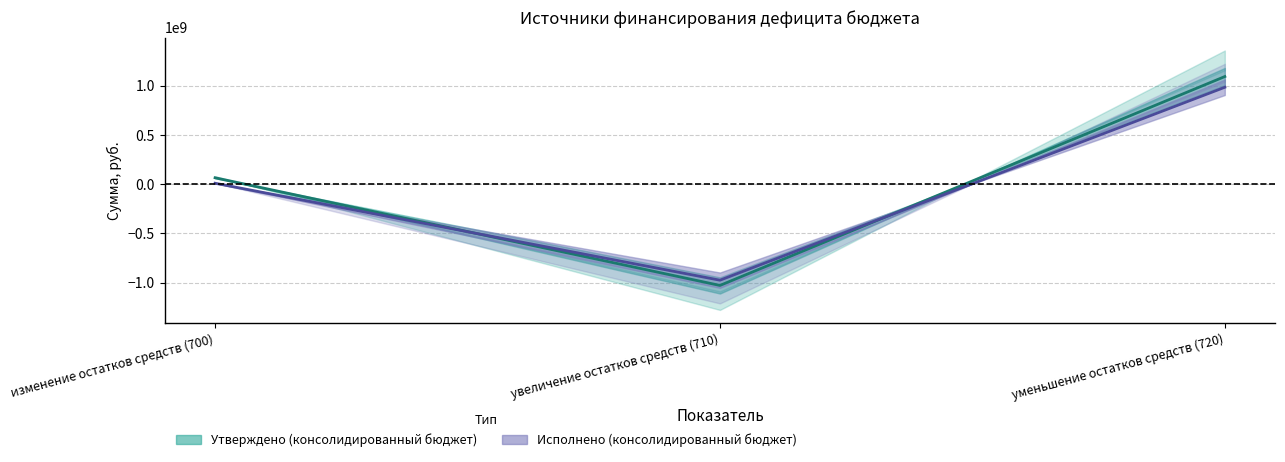

Between уменьшение остатков средств (720) and увеличение остатков средств (710), which is larger?

уменьшение остатков средств (720)